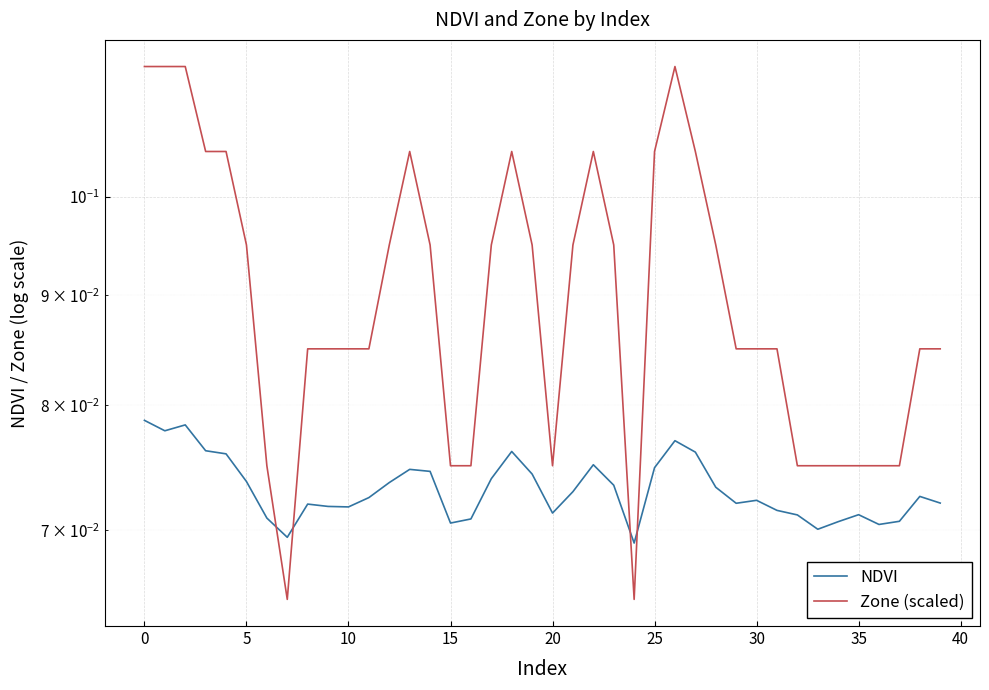

Which series has the largest range (max minus min)?

Zone (scaled)